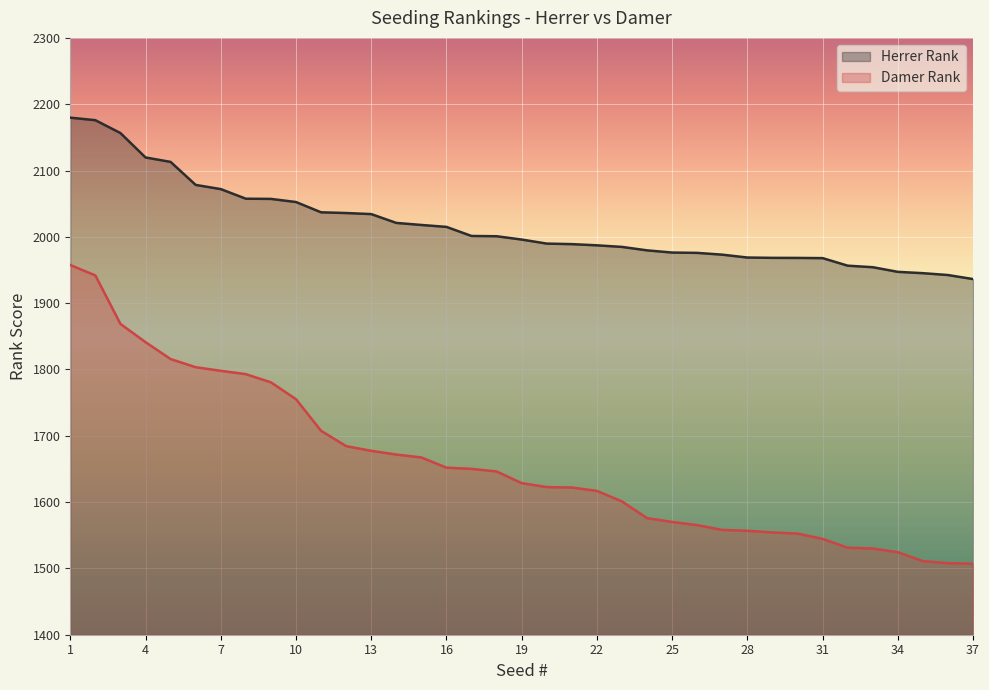

Which has a higher value, 14 or 11?

11